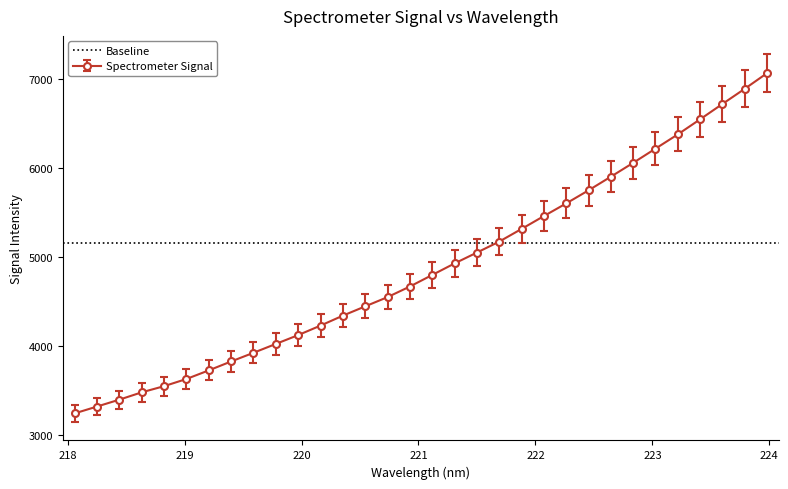

What is the greatest value displayed?

7061.0